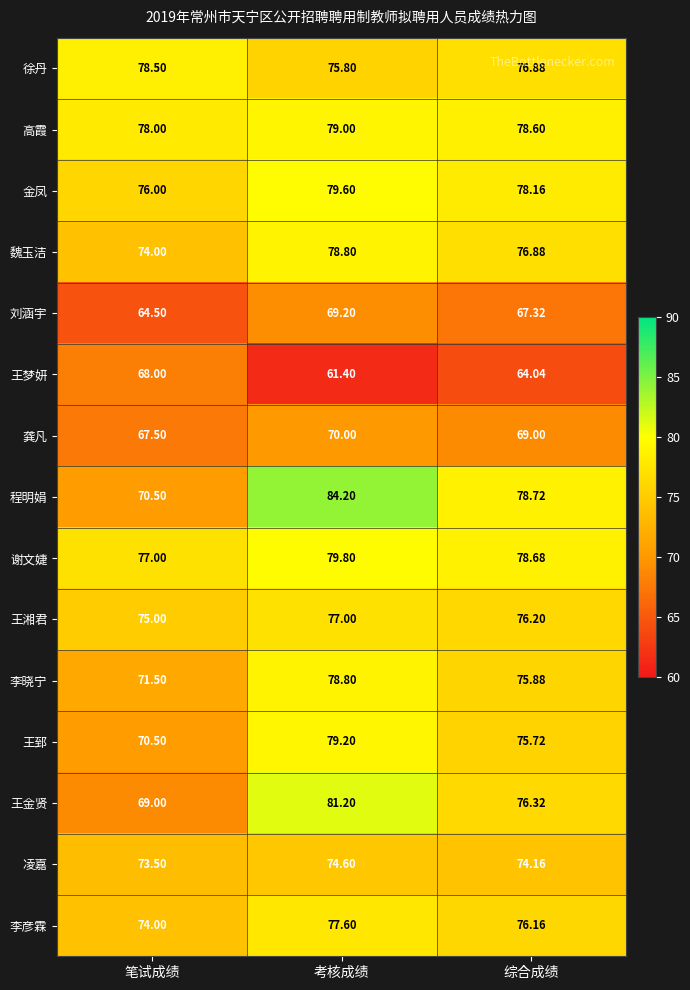

At how many categories does at least one series exceed 79?

1